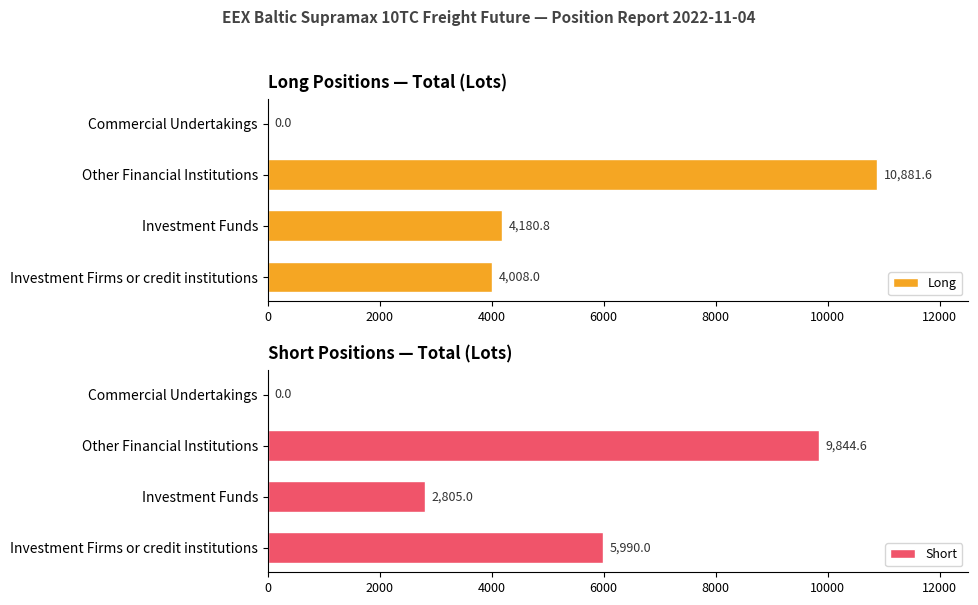

What is the maximum value for Long?

10881.6